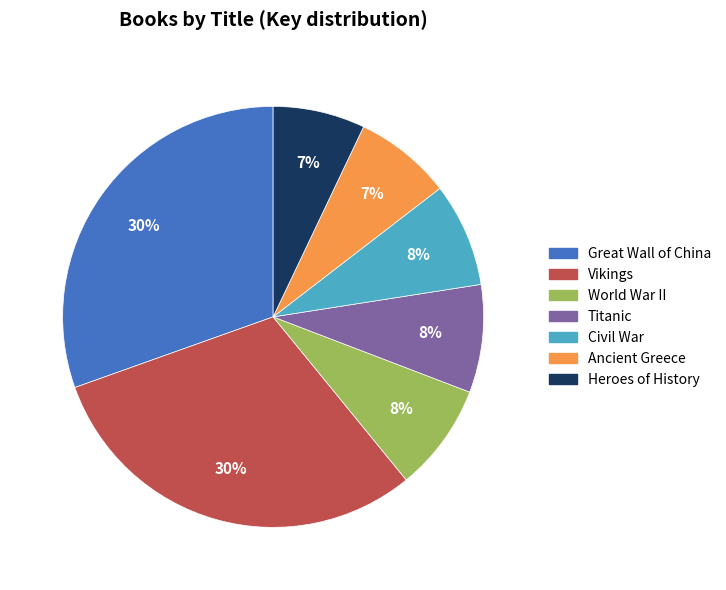

To the nearest percent, what portion does Ancient Greece represent?

7%